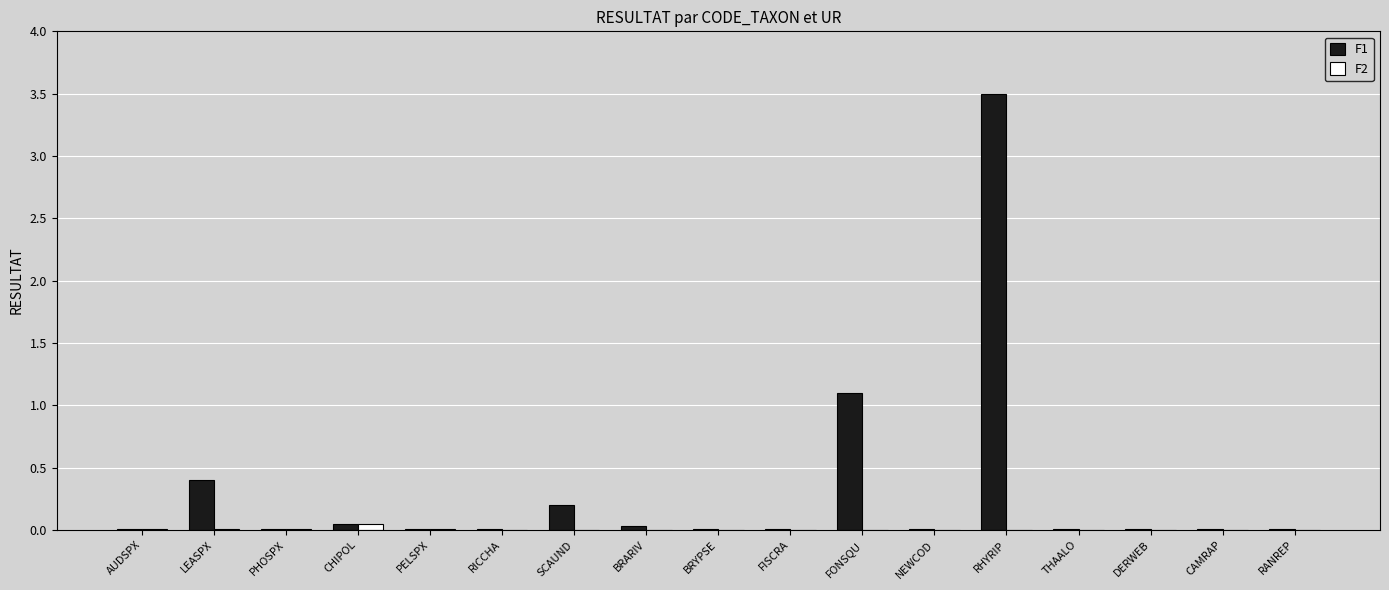

What is the total value across all series at FONSQU?

1.1